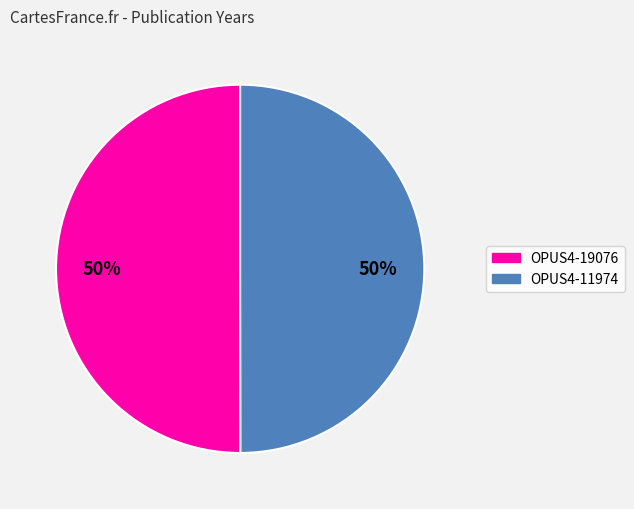

The OPUS4-19076 slice represents 37% of the pie. True or false?

False